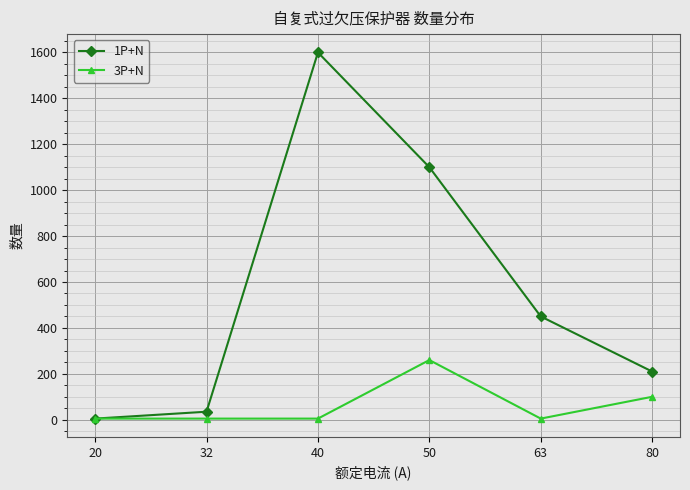

True or false: 3P+N has more than 2 points higher than both neighbors.

False